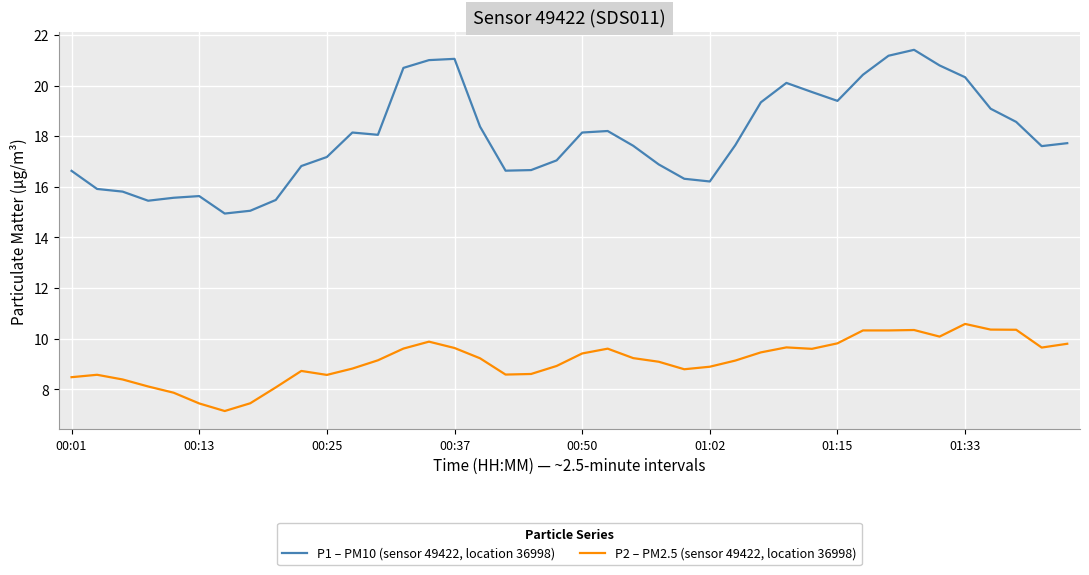

True or false: P1 – PM10 (sensor 49422, location 36998) and P2 – PM2.5 (sensor 49422, location 36998) intersect in this chart.

False